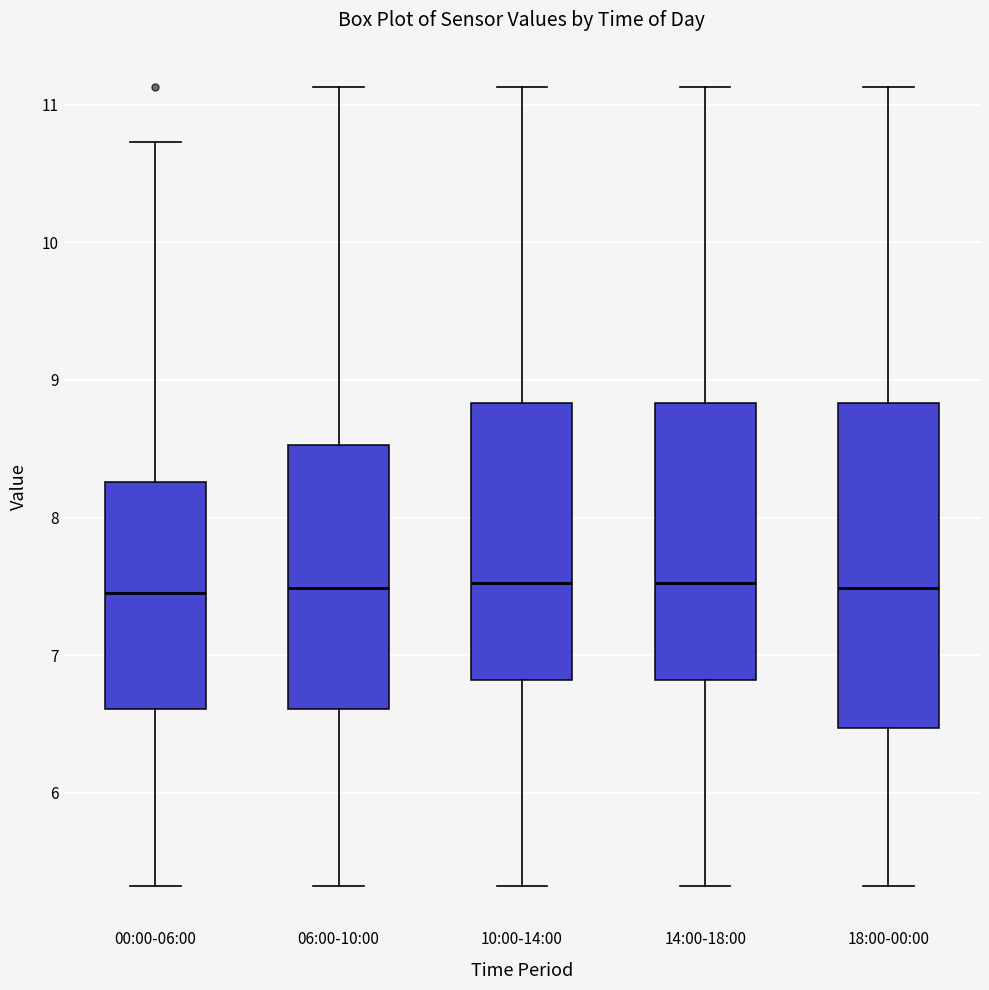

Which box is the tallest, from its lower edge to its upper edge?

18:00-00:00